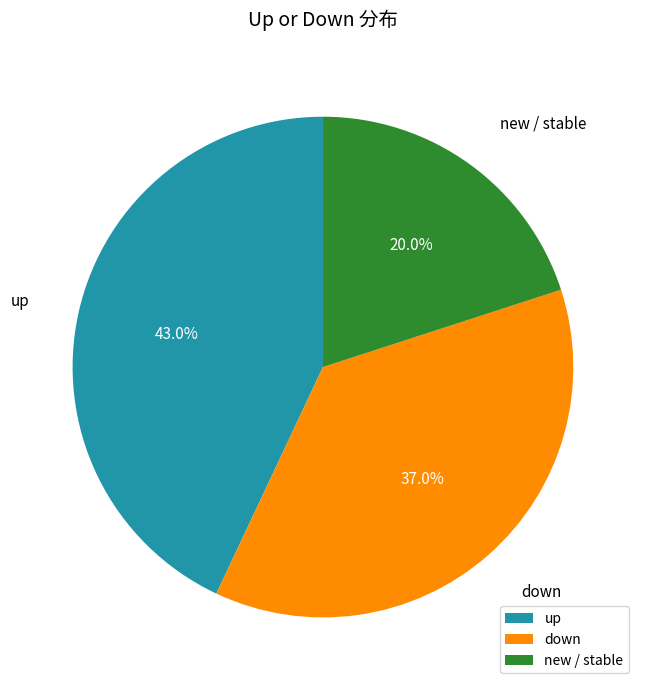

To the nearest percent, what is the difference between the largest and smallest slice percentages?

23%